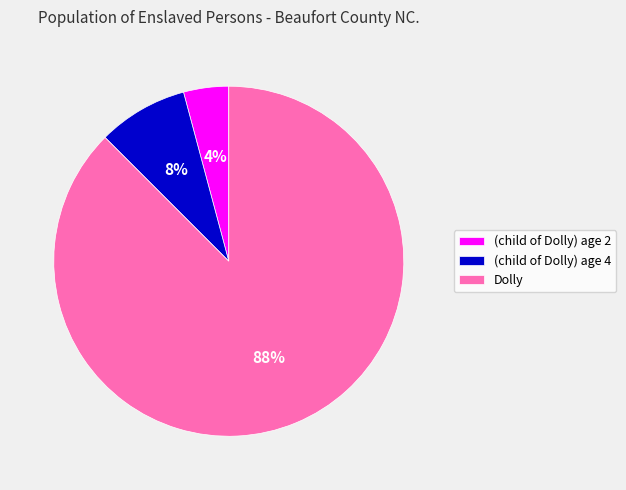

Which slice is the largest?

Dolly